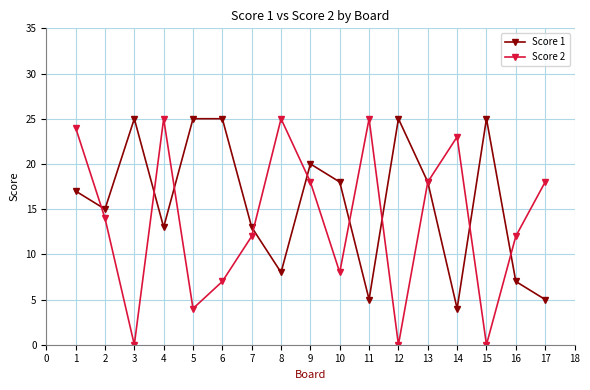

At 9, list the series in order from largest to smallest.

Score 1, Score 2